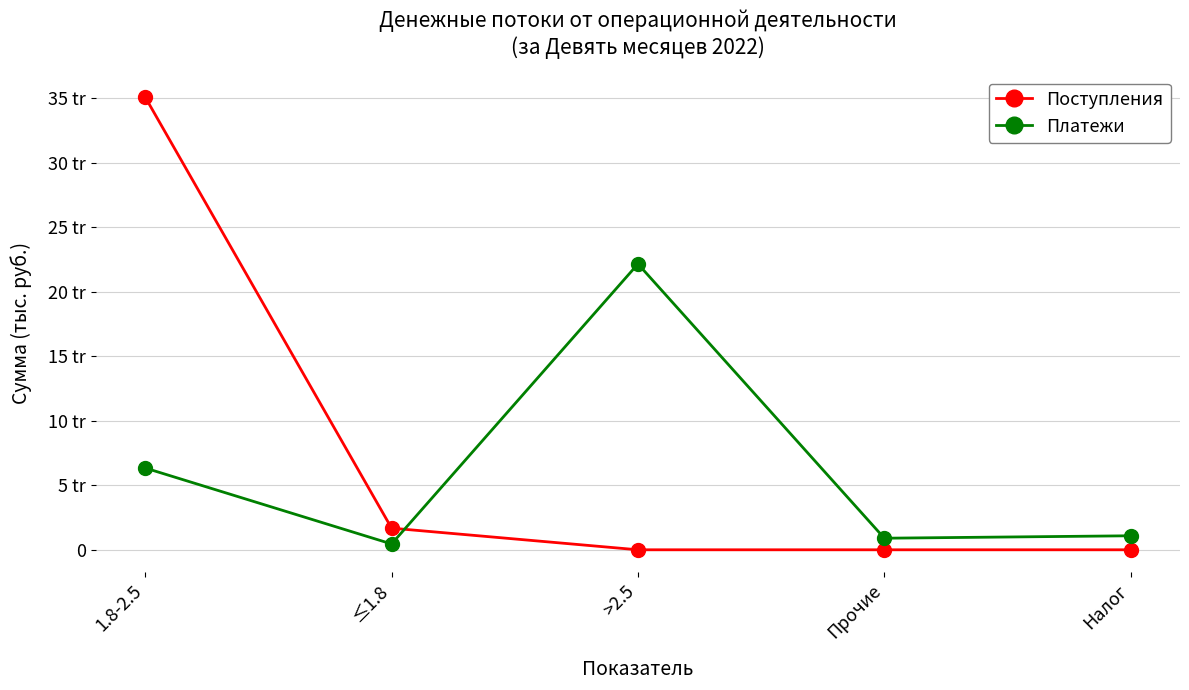

Does the chart have visible grid lines?

Yes